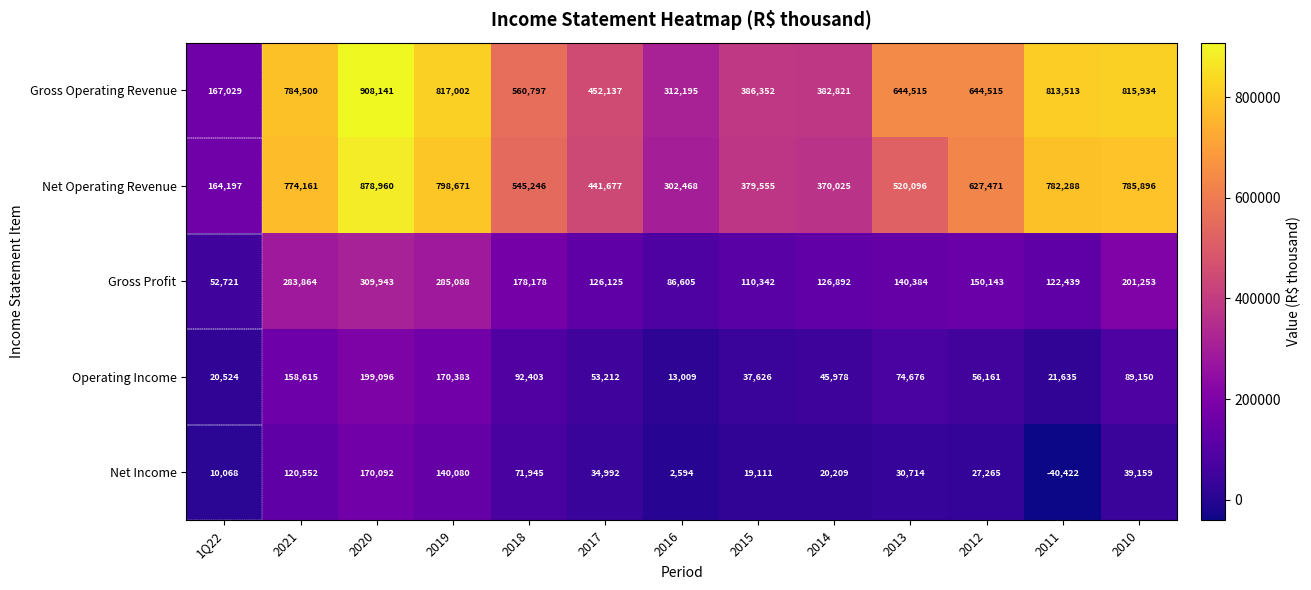

At 2019, list the series in order from largest to smallest.

Gross Operating Revenue, Net Operating Revenue, Gross Profit, Operating Income, Net Income